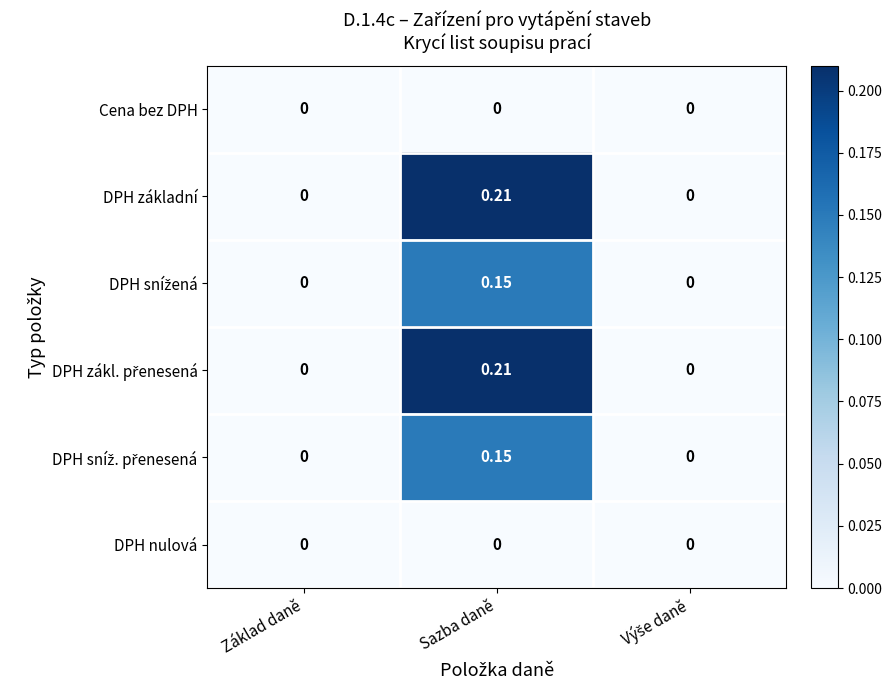

Which label corresponds to the largest value in the chart?

Sazba daně